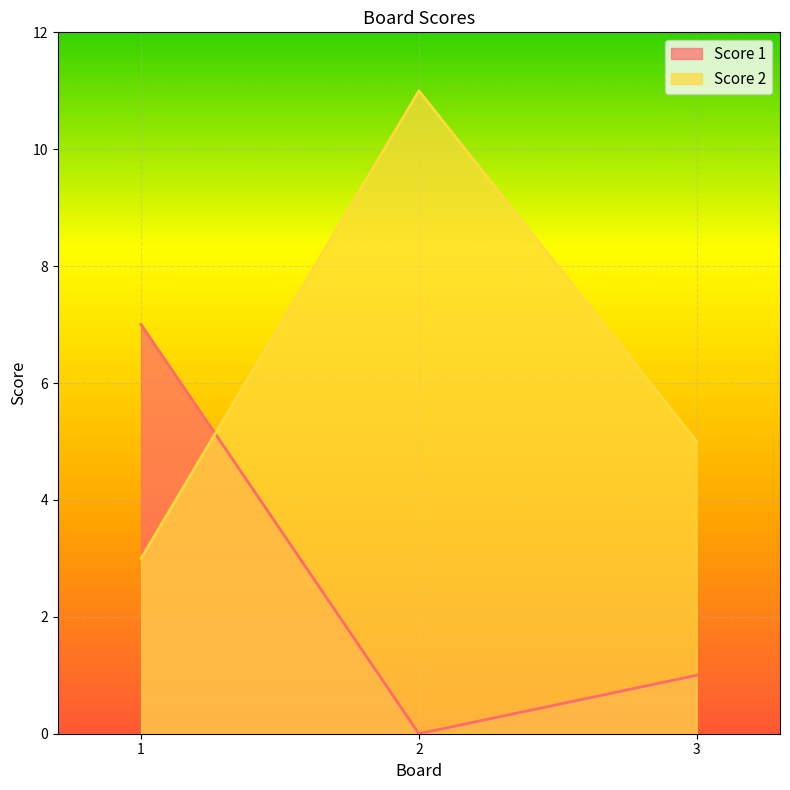

The value of Score 1 at 1 is 7. True or false?

True